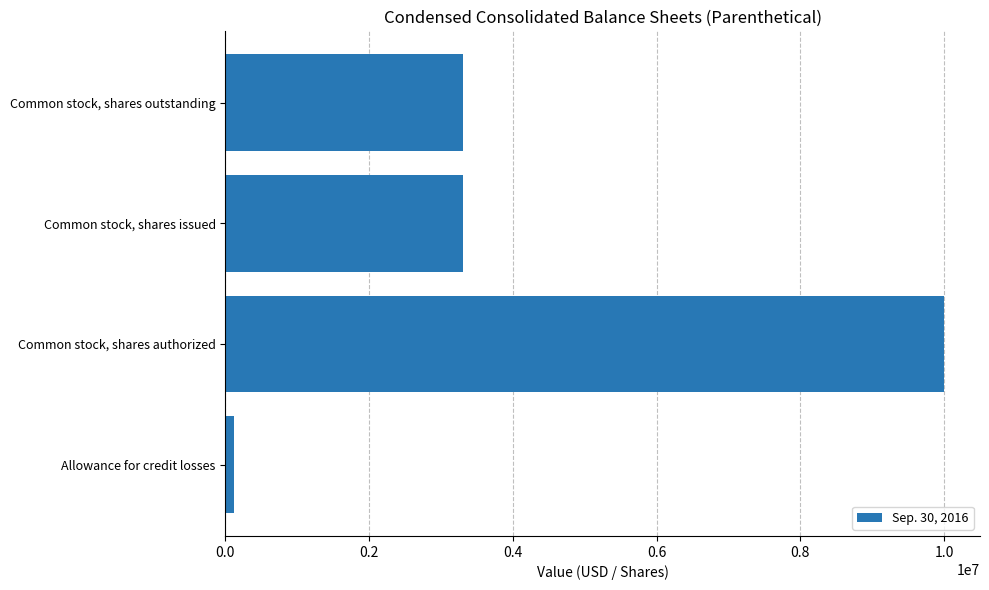

Does the chart contain stacked bars?

No